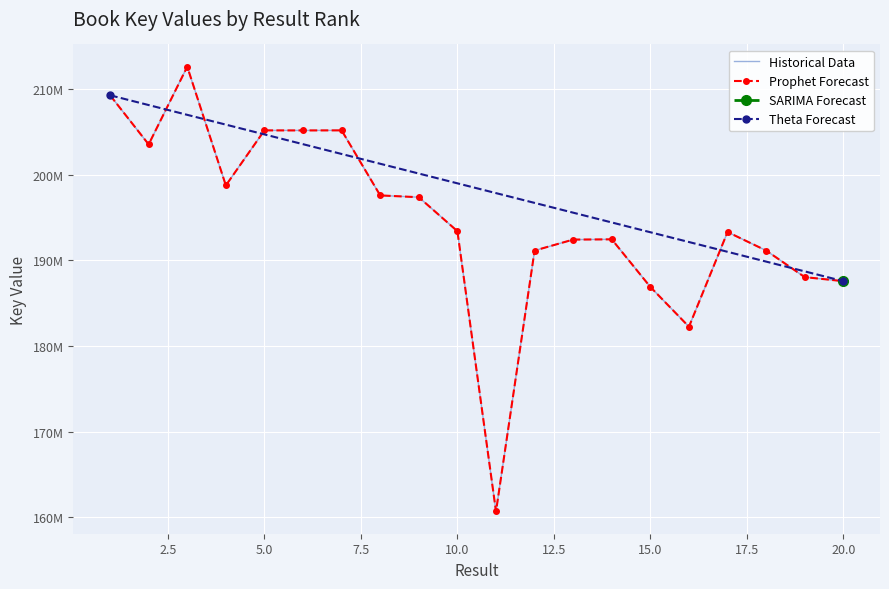

What is the value of the Historical Data point at the 7th from the left?

205199300